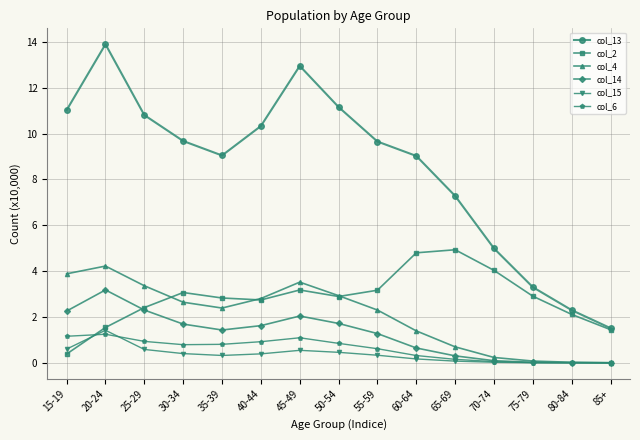

What is the difference between the highest and lowest values at 15-19?

10.6